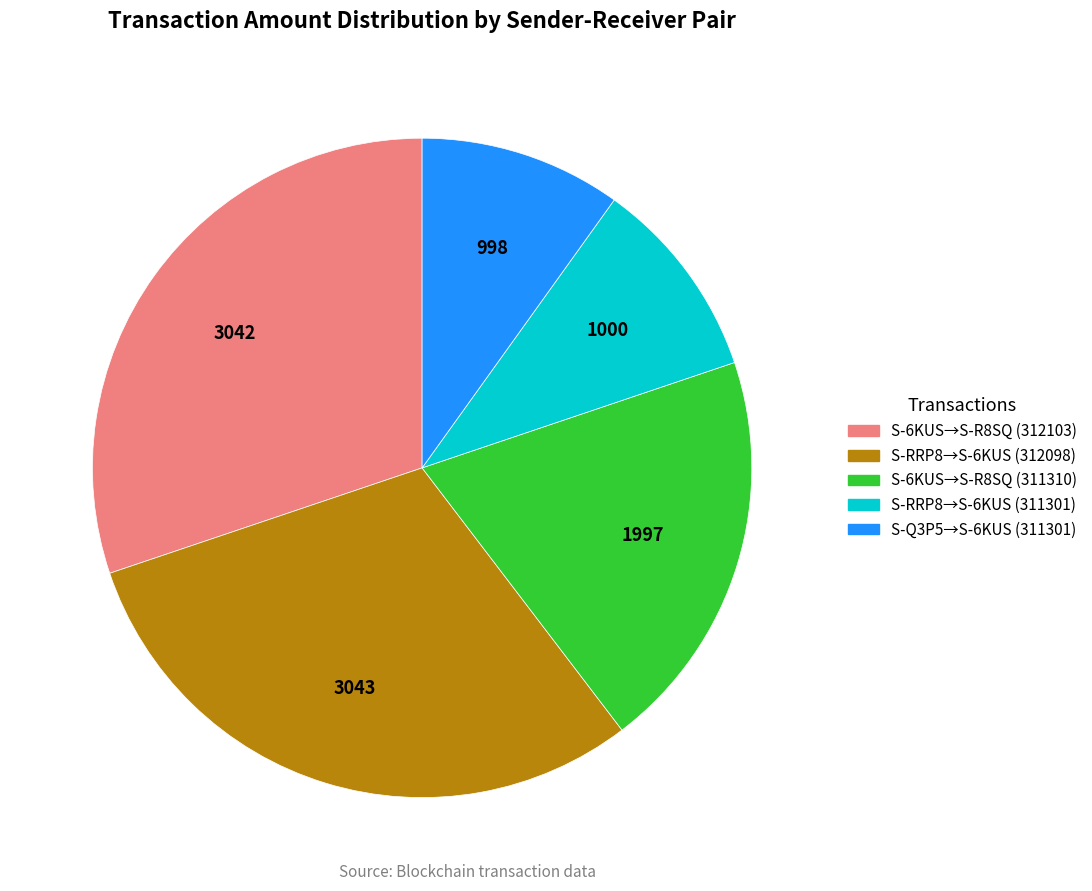

Does any single category account for the majority?

No